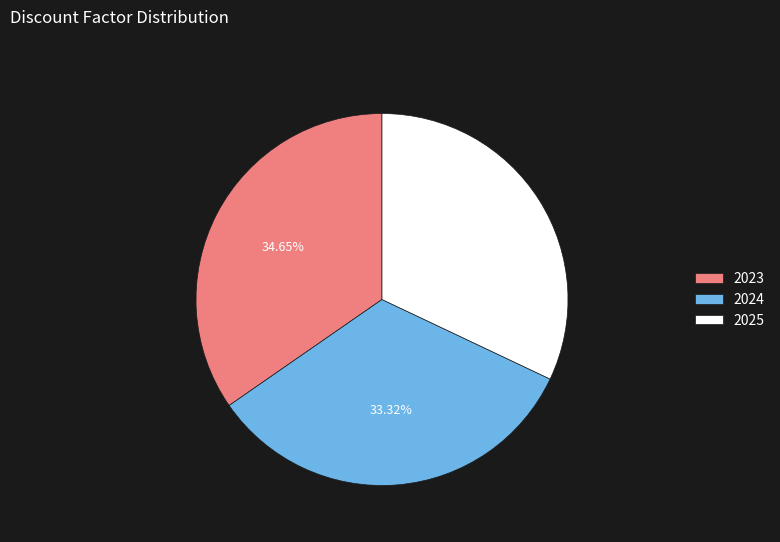

True or false: 2023 accounts for 49% of the total.

False